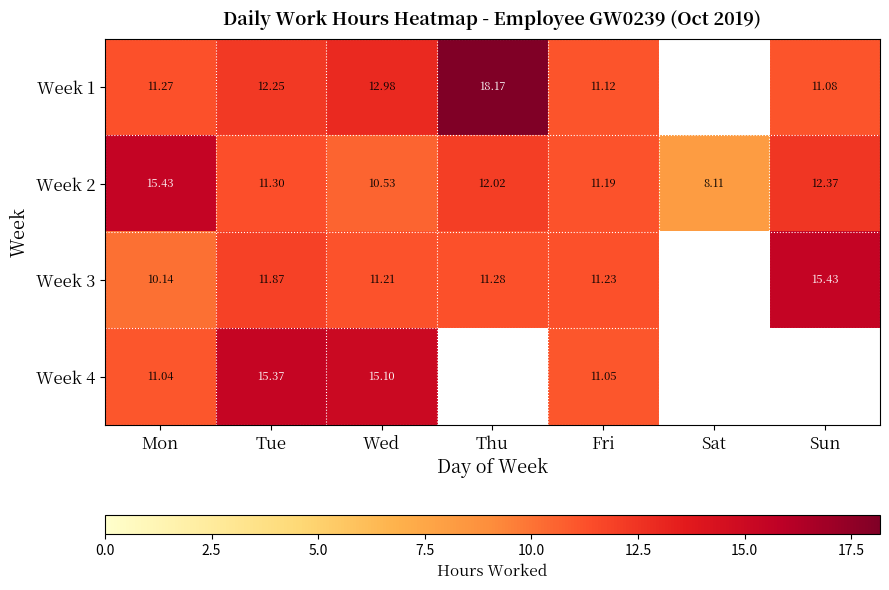

Rank the series at Tue from lowest to highest value.

Week 2, Week 3, Week 1, Week 4